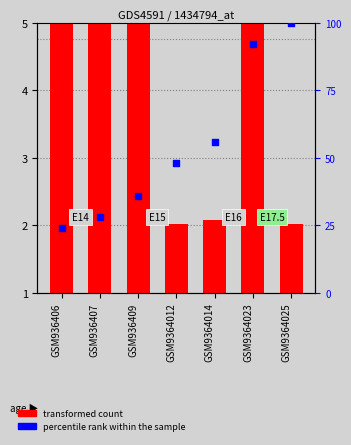

What are all the series names shown in the legend?

transformed count, percentile rank within the sample